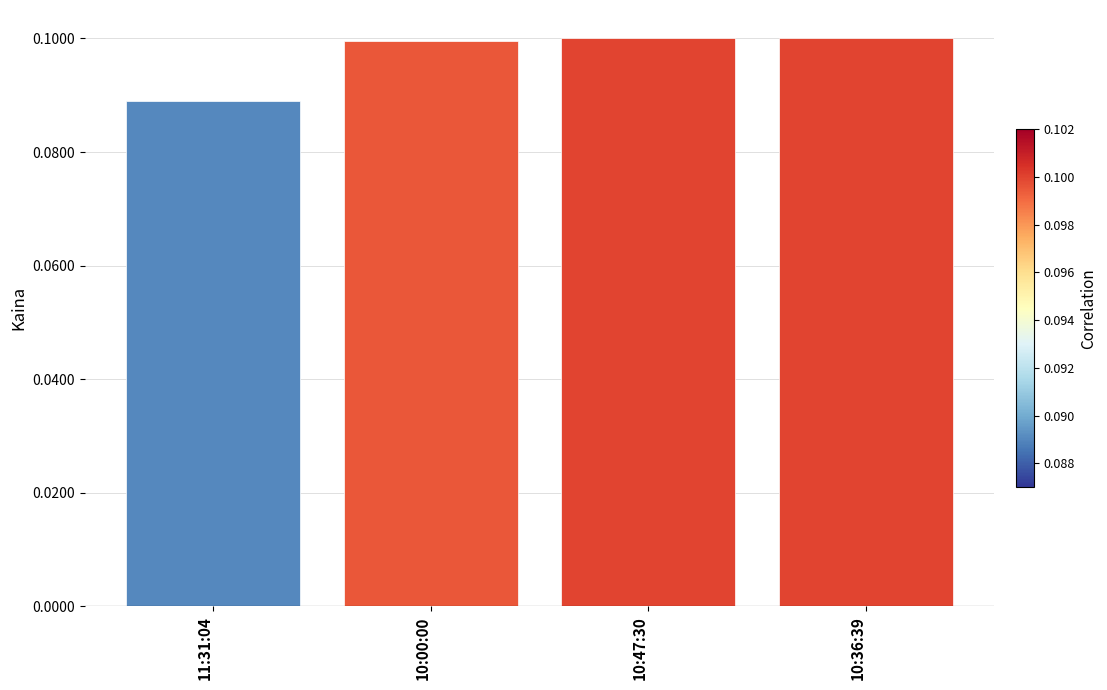

What is the label of the 1st bar from the right?

10:36:39